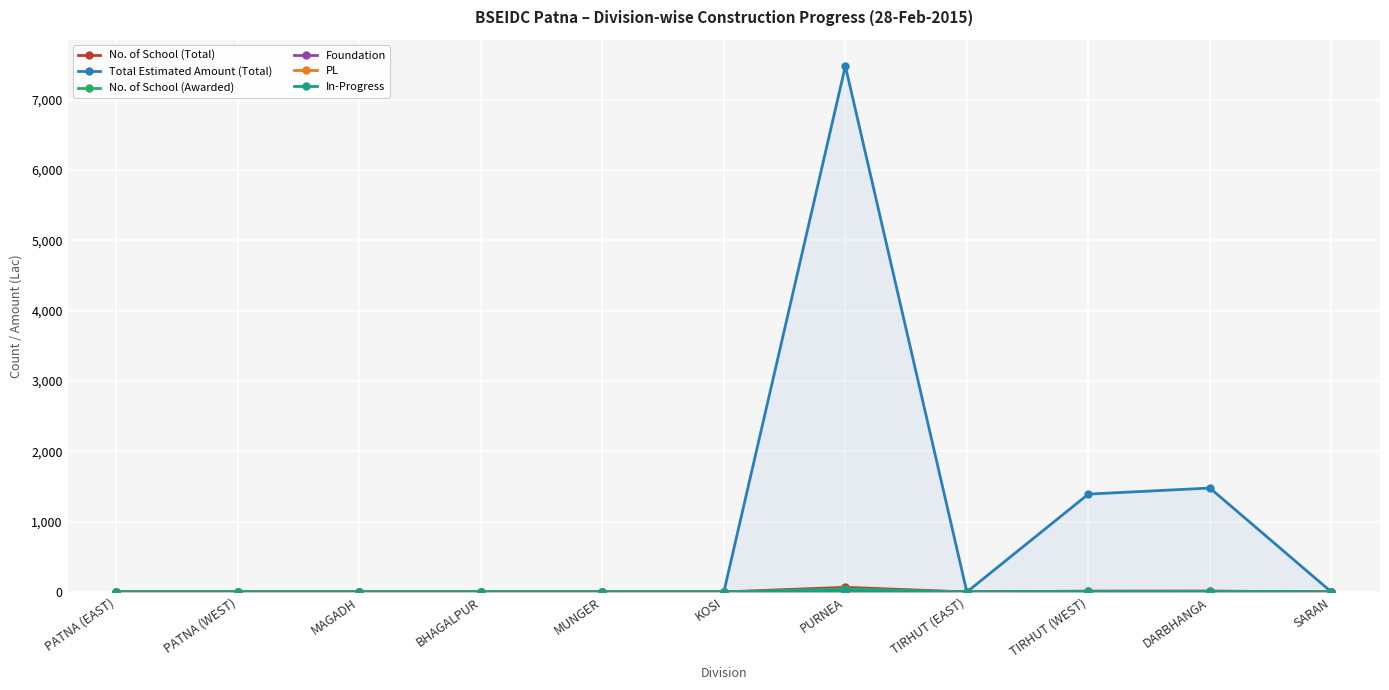

How many interior local peaks does the In-Progress series have?

1